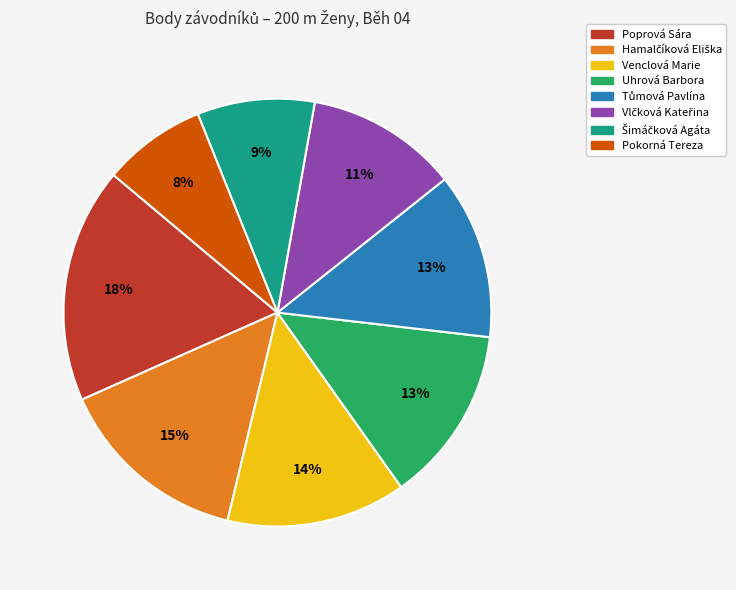

To the nearest percent, what is the difference between the largest and smallest slice percentages?

10%